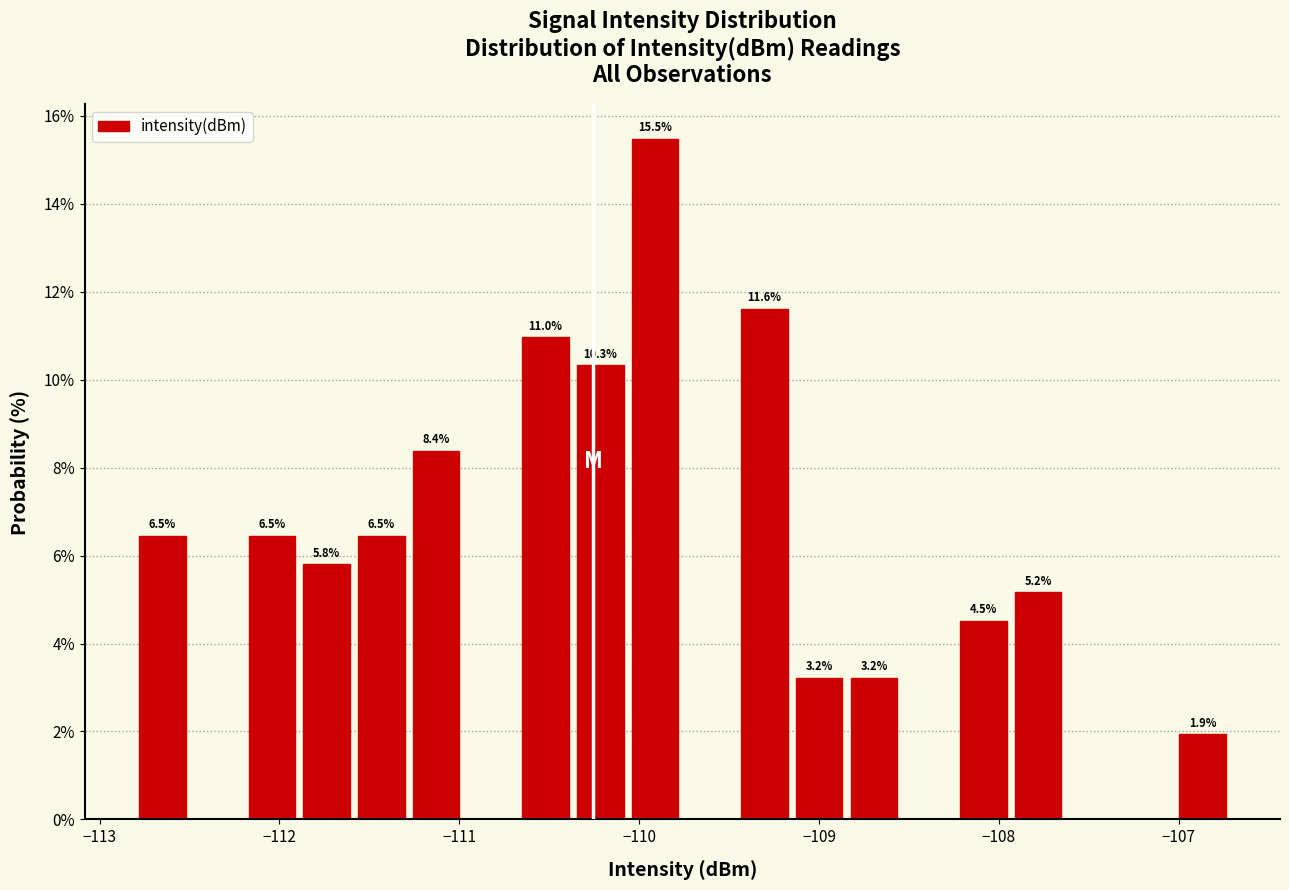

Read against the x-axis, roughly where is the centre of the tallest bar?

-109.9